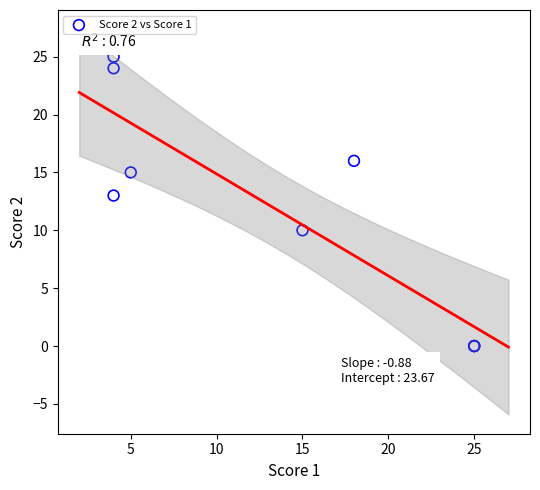

What Y value in the scatter plot is closest to 12?

13